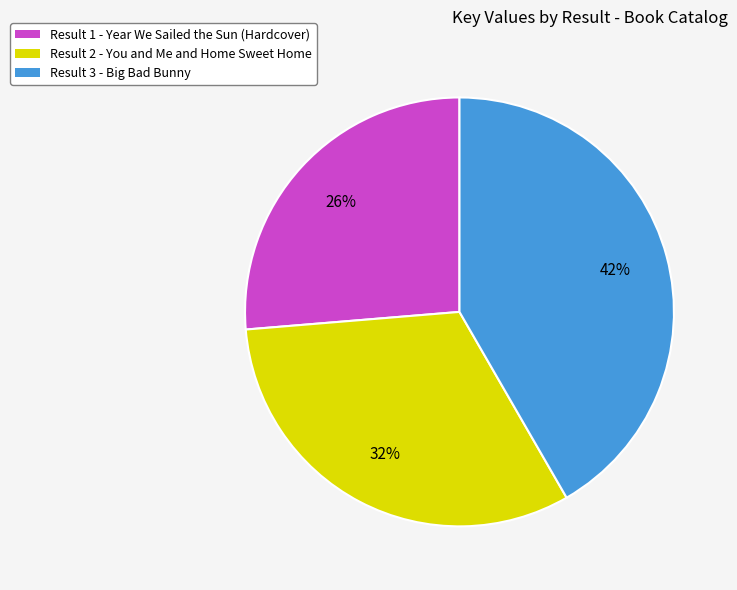

To the nearest percent, what portion does Result 1 - Year We Sailed the Sun (Hardcover) represent?

26%